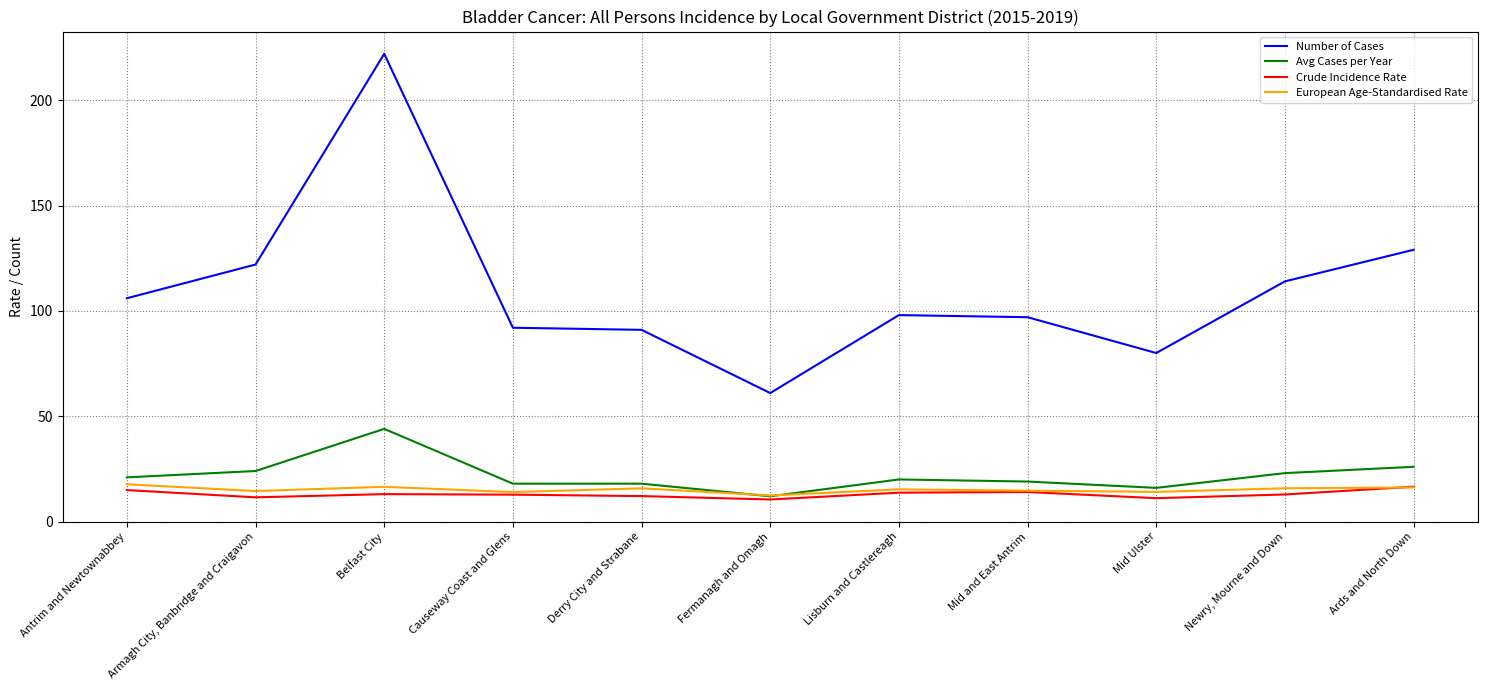

At how many categories does at least one series exceed 48?

11